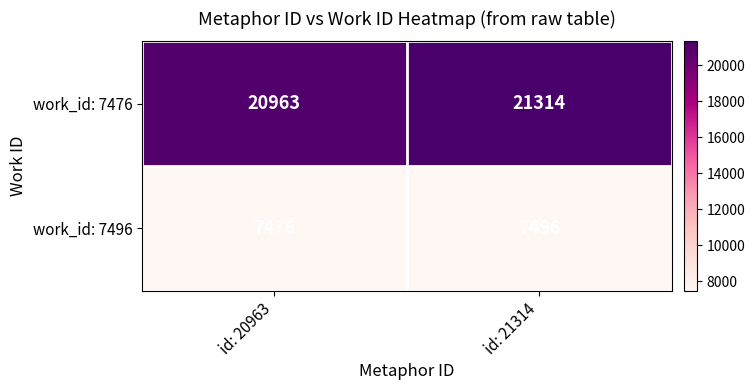

At which category does the chart reach its peak across all series?

id: 21314